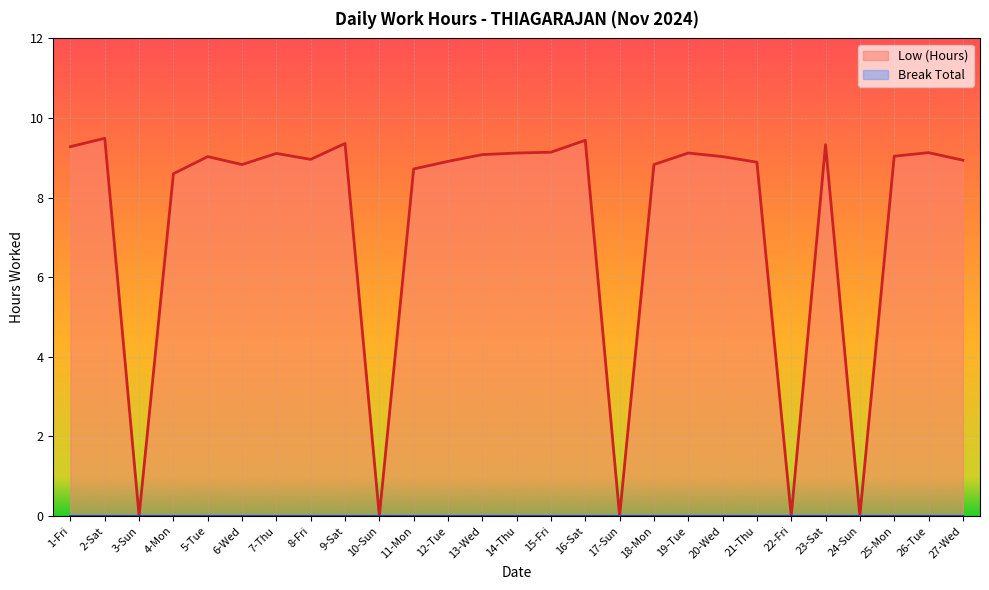

How many data points are less than 9?

13